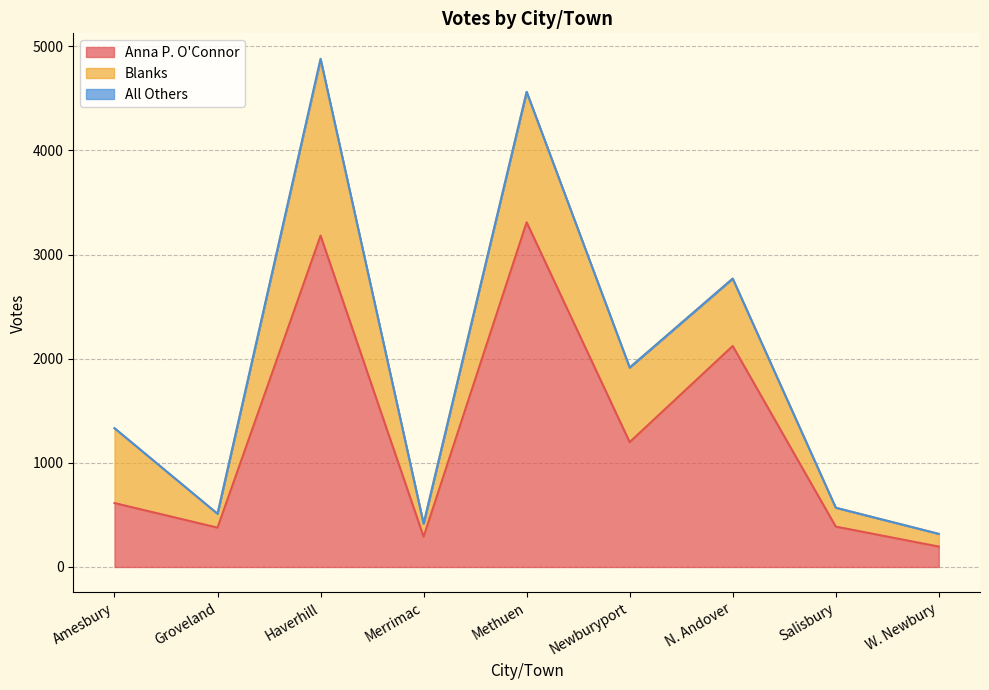

The Anna P. O'Connor series shows 150 at Salisbury. True or false?

False